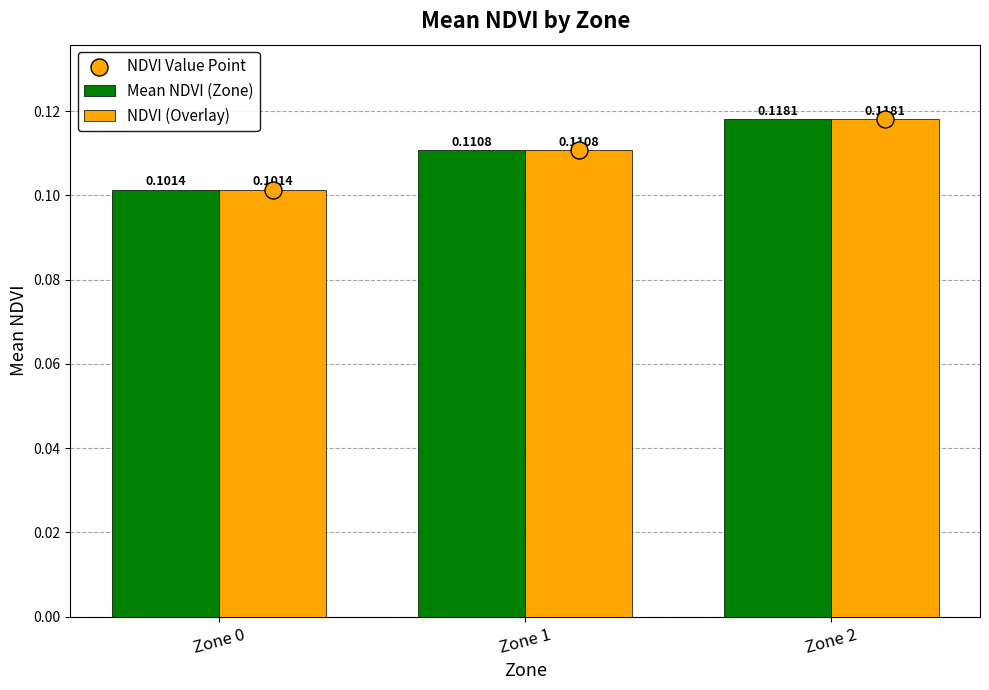

Which series reaches the minimum Y coordinate?

Mean NDVI (Zone)